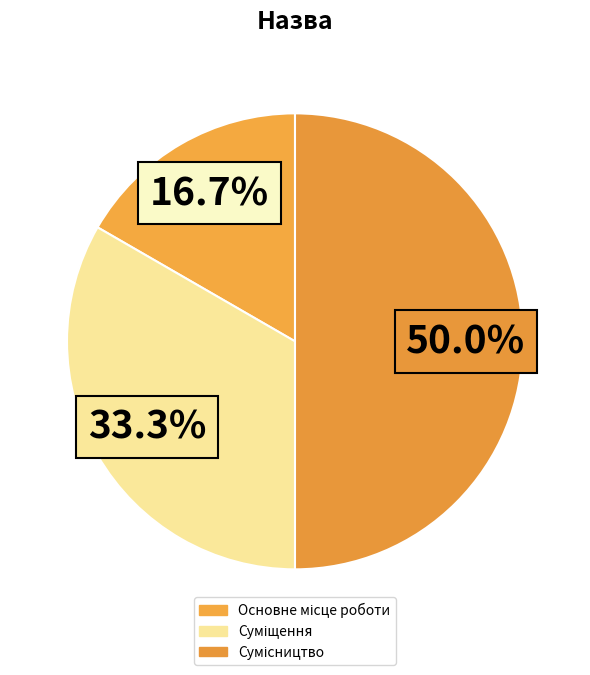

Is it true that Суміщення is 33% of the pie?

True